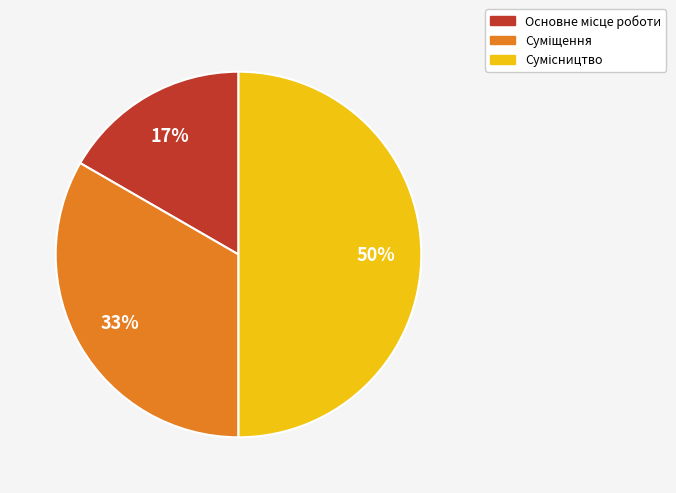

To the nearest percent, what is the average slice percentage?

33%